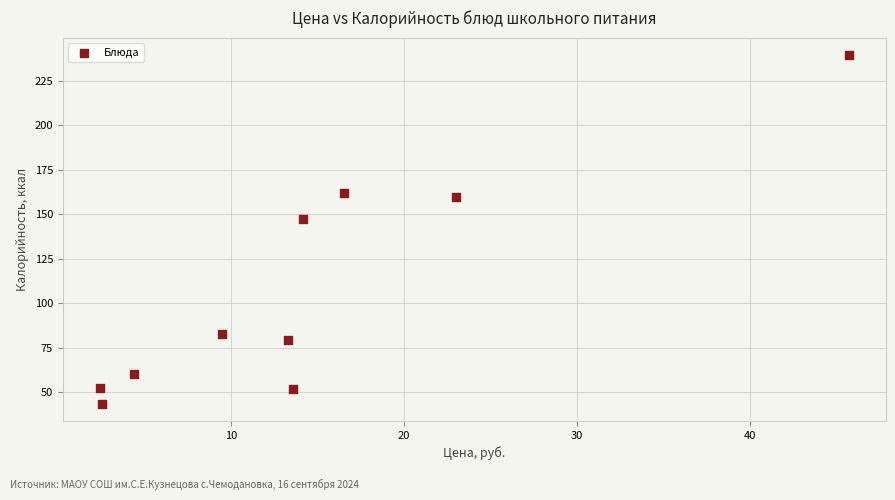

What Y value in the scatter plot is closest to 141?

147.0